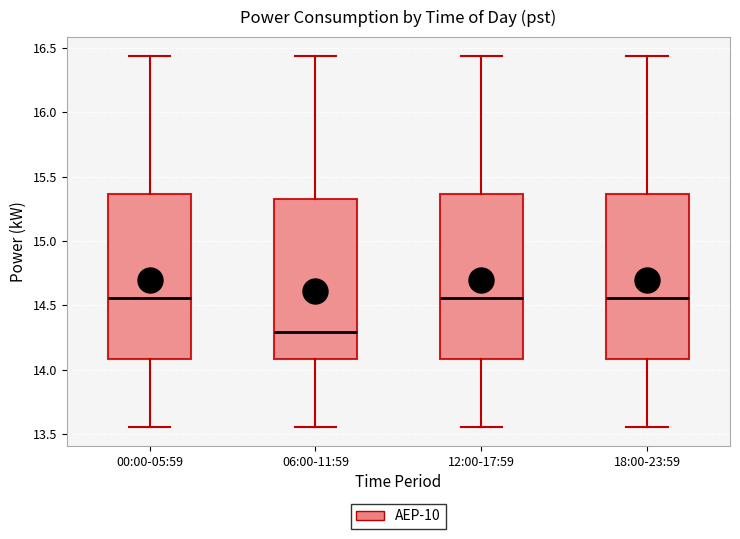

Reading left to right, read every box against the y-axis: the position of its median line, the range the box covers, and the ends of its whiskers. The values are not printed on the chart, so give them approximately, as read against the axis.

00:00-05:59: median 14.55, box 14.10 to 15.35, whiskers 13.55 to 16.45
06:00-11:59: median 14.30, box 14.10 to 15.35, whiskers 13.55 to 16.45
12:00-17:59: median 14.55, box 14.10 to 15.35, whiskers 13.55 to 16.45
18:00-23:59: median 14.55, box 14.10 to 15.35, whiskers 13.55 to 16.45